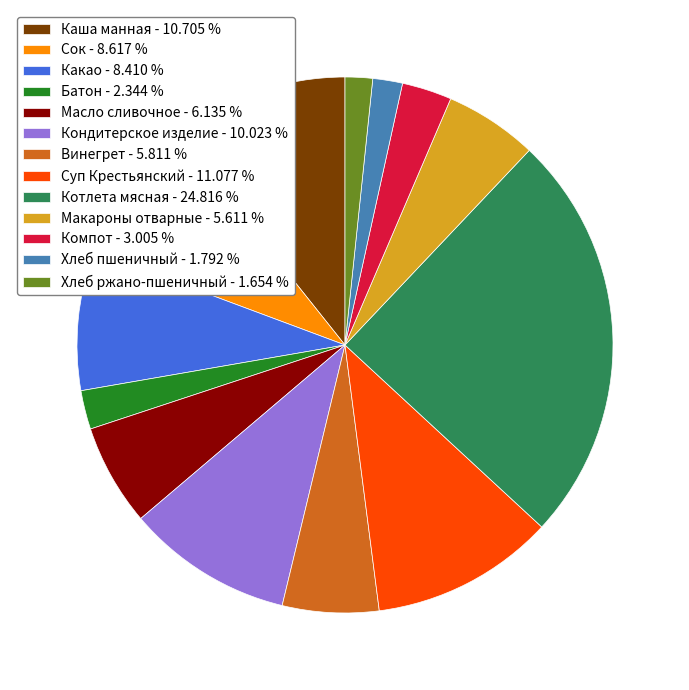

Between Каша манная - 10.705 % and Сок - 8.617 %, which is larger?

Каша манная - 10.705 %